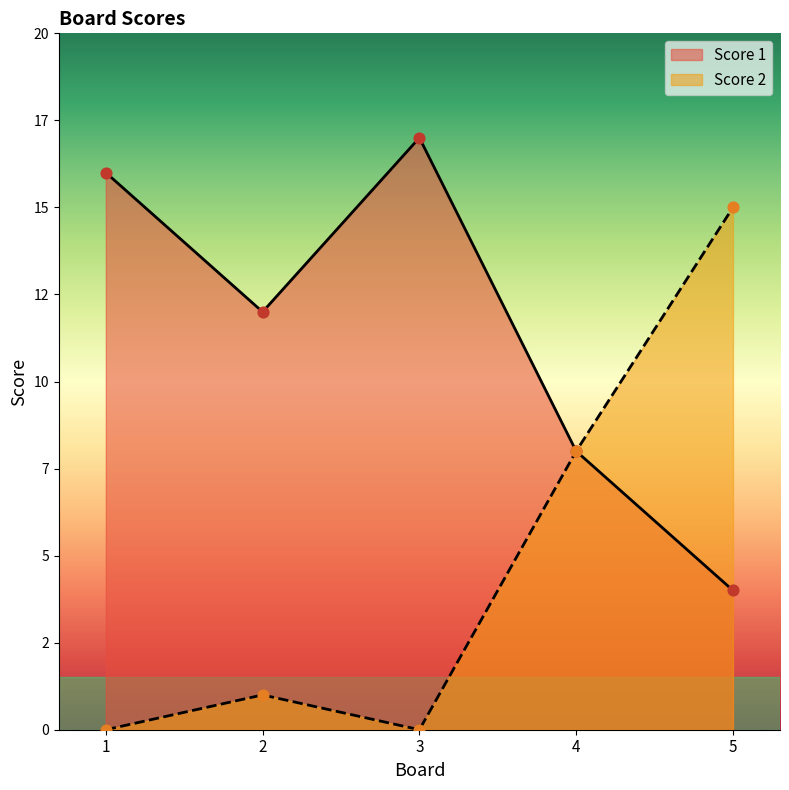

What are all the series names shown in the legend?

Score 1, Score 2